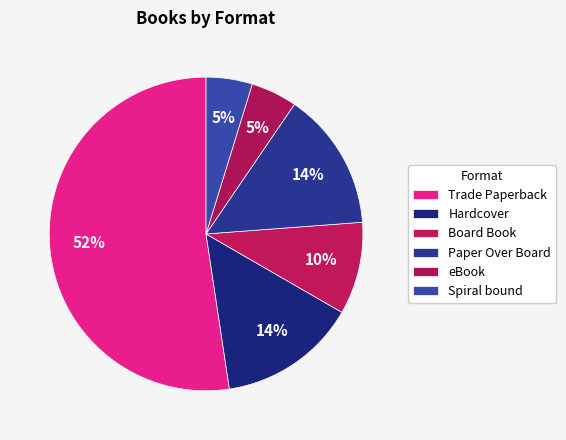

To the nearest percent, what percentage of the pie is eBook?

5%